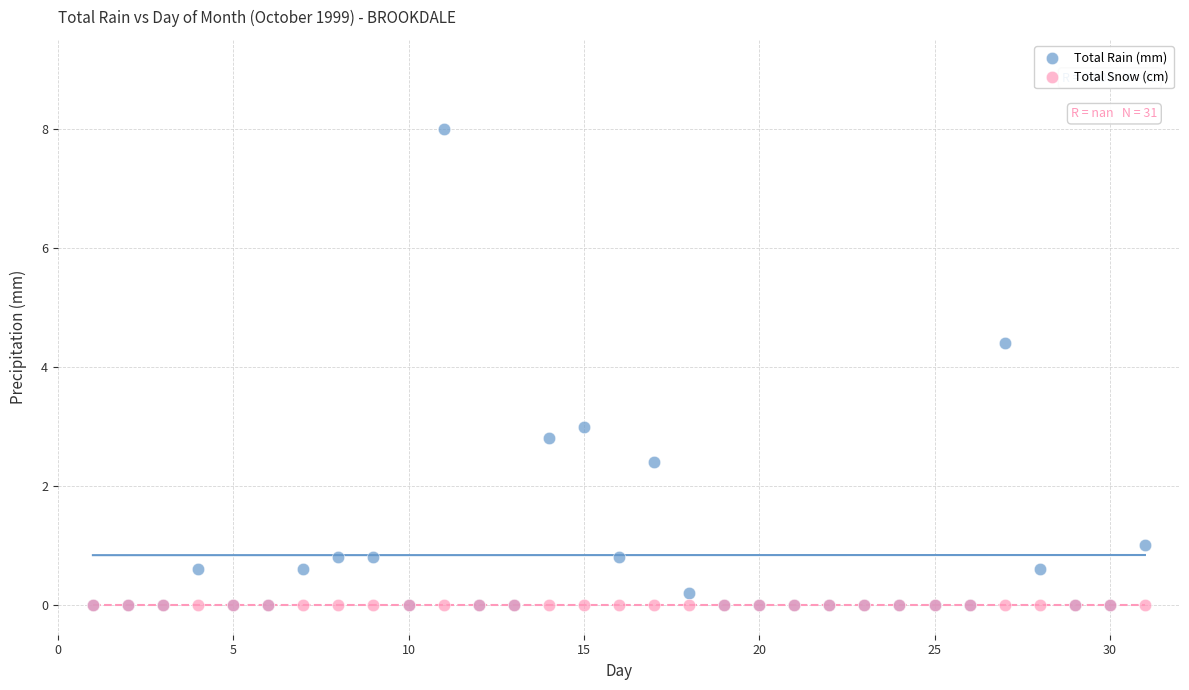

Which series contains the highest Y value?

Total Rain (mm)